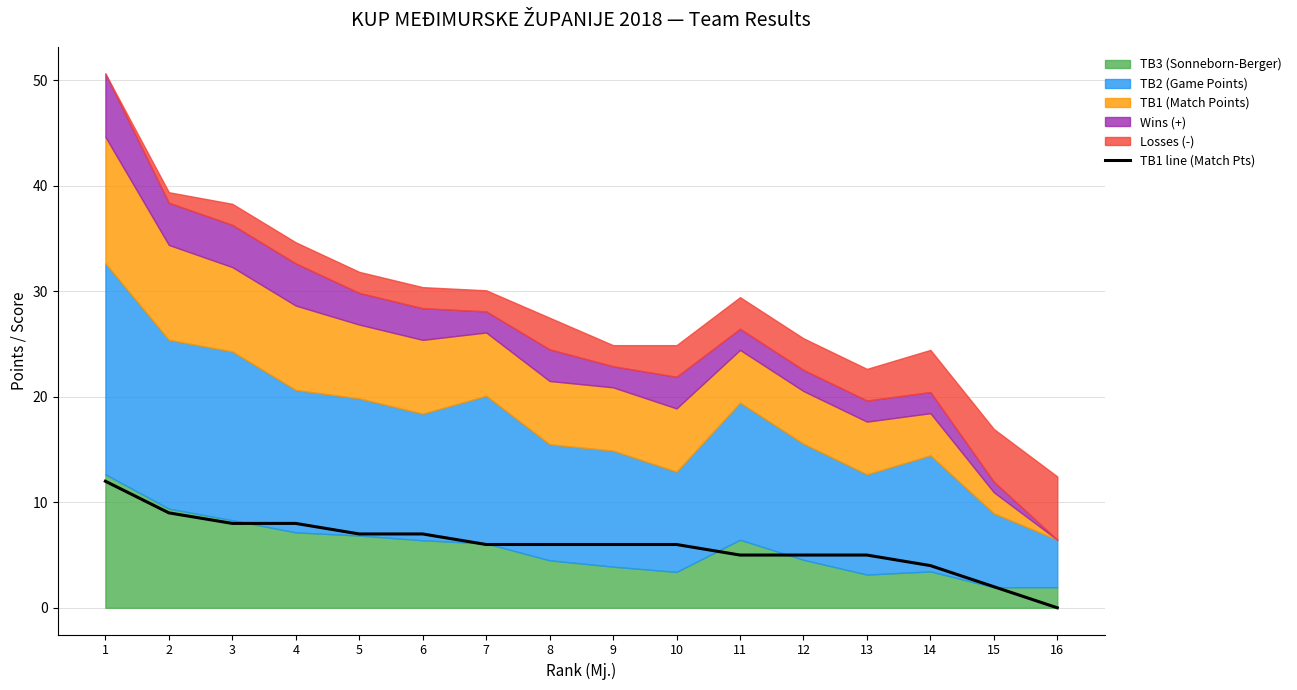

Is it true that the value at 7 is 6?

True